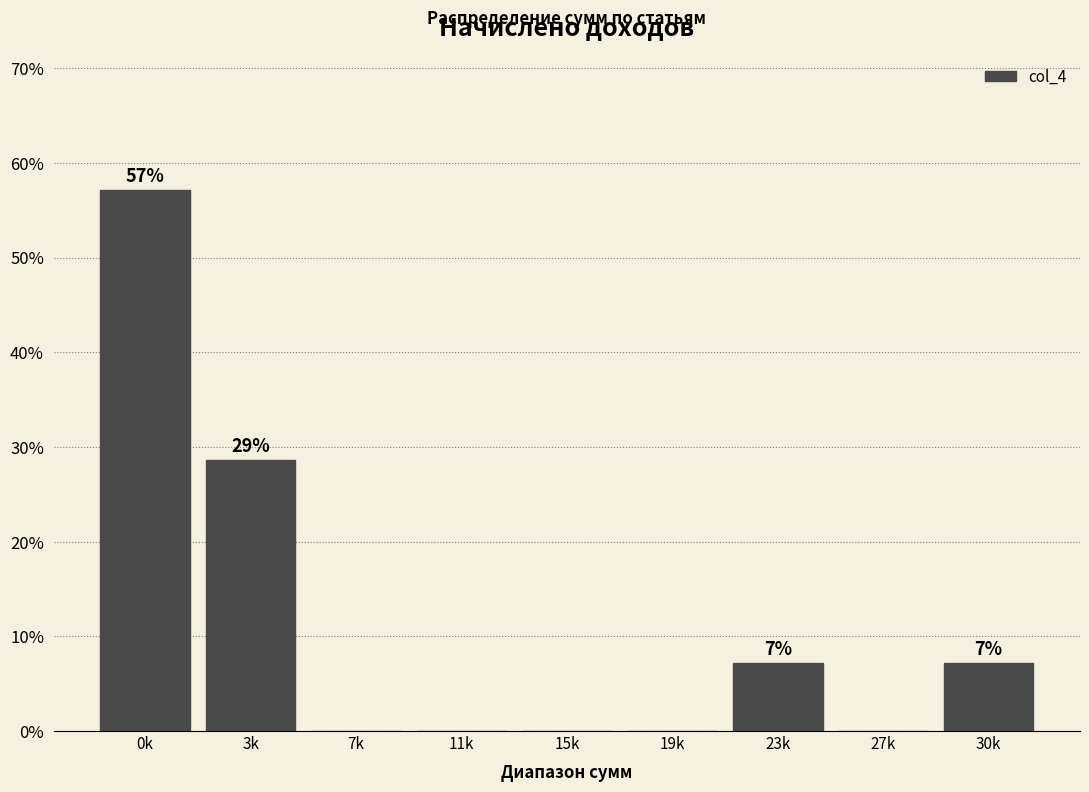

Reading left to right, list all the values displayed in this chart.

0k=57.1	3k=28.6	7k=0.0	11k=0.0	15k=0.0	19k=0.0	23k=7.1	27k=0.0	30k=7.1